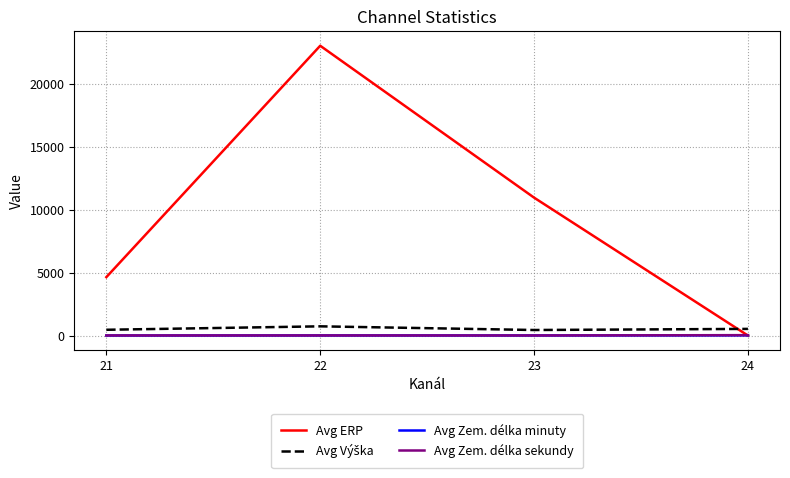

Which series has the largest total across all categories?

Avg ERP